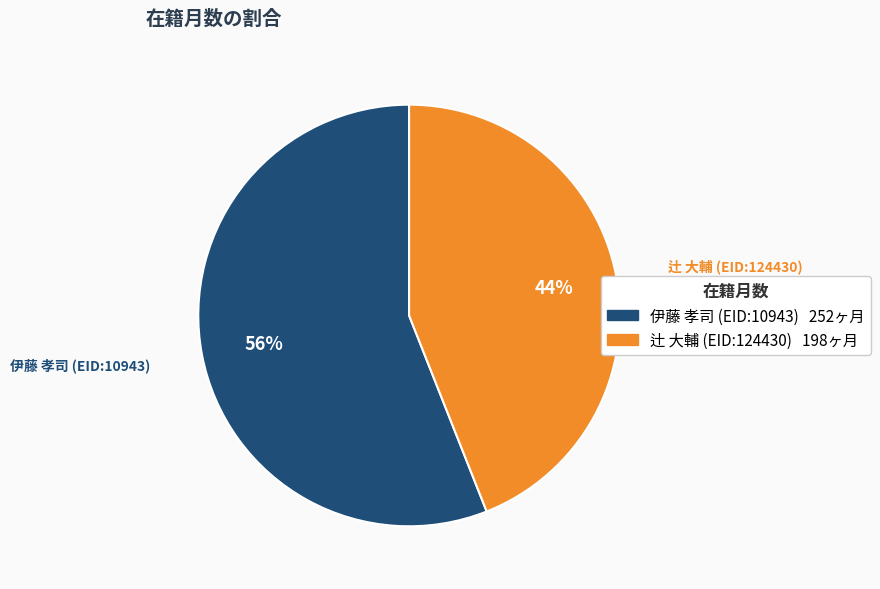

What percentage is the 伊藤 孝司 (EID:10943) slice, to the nearest percent?

56%